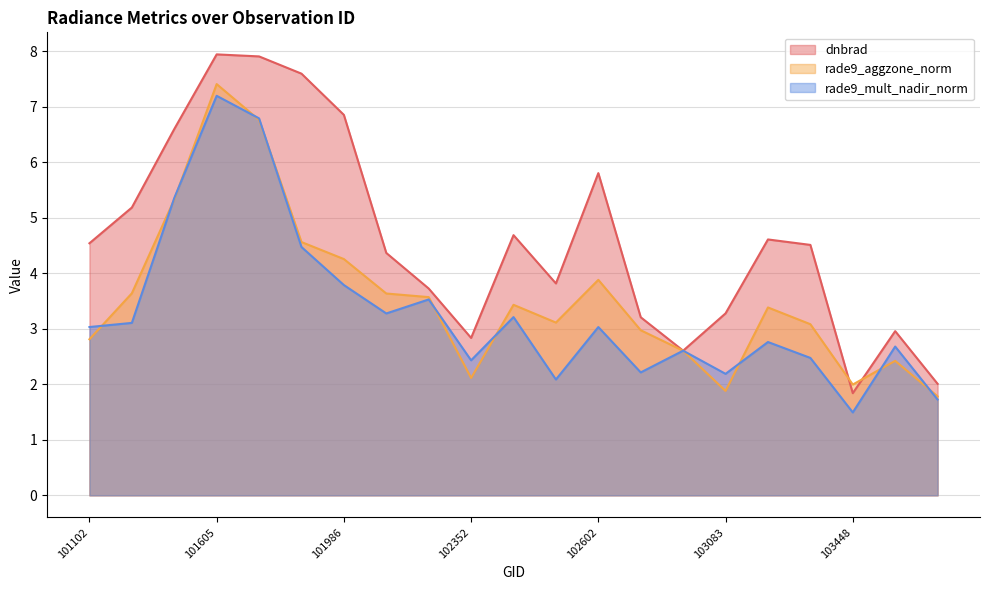

What is the sum of the rade9_mult_nadir_norm values at 101226 and 102109?

6.4